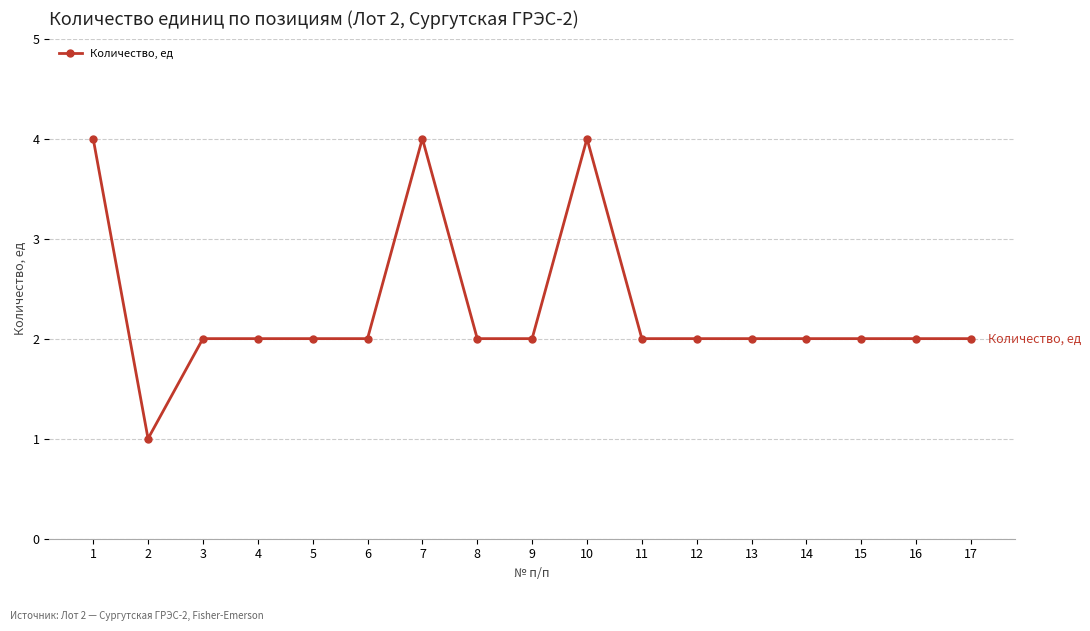

Reading right to left, what are all the values shown in this chart?

2	2	2	2	2	2	2	4	2	2	4	2	2	2	2	1	4